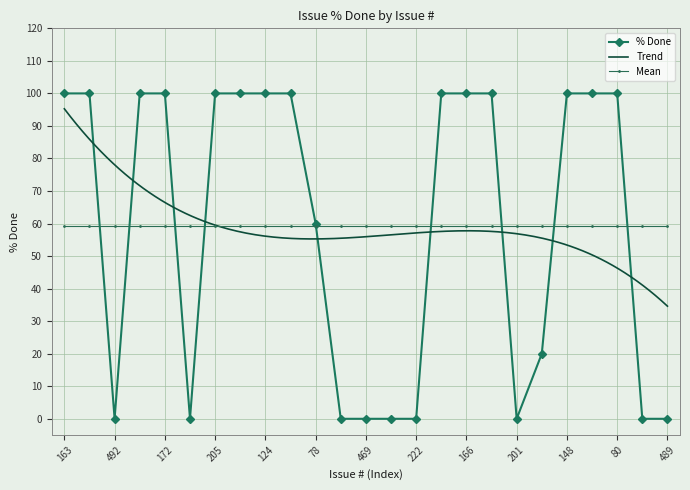

How many values are below 100?

11